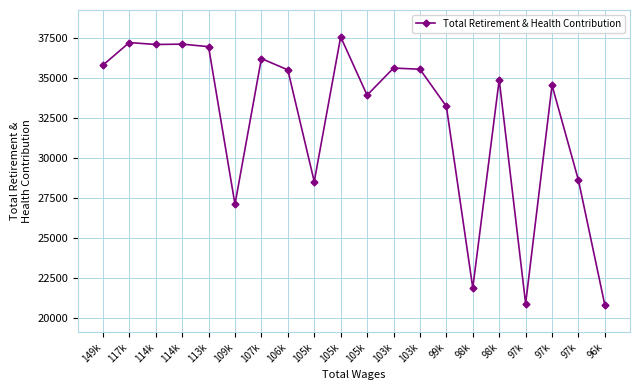

Where is the first local maximum?

117k